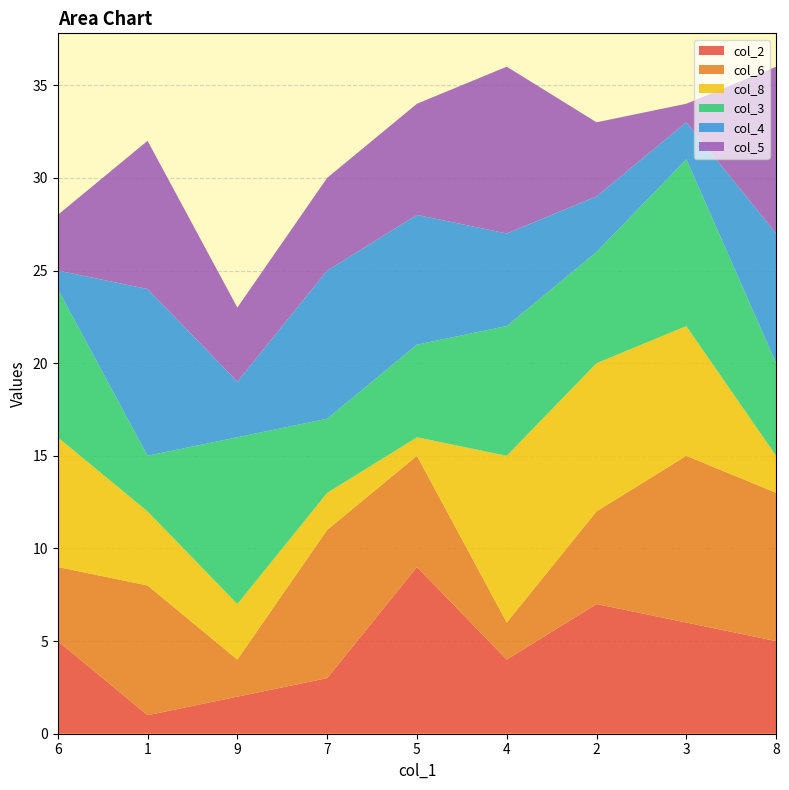

True or false: col_2 has a value of 1 at 4.

False